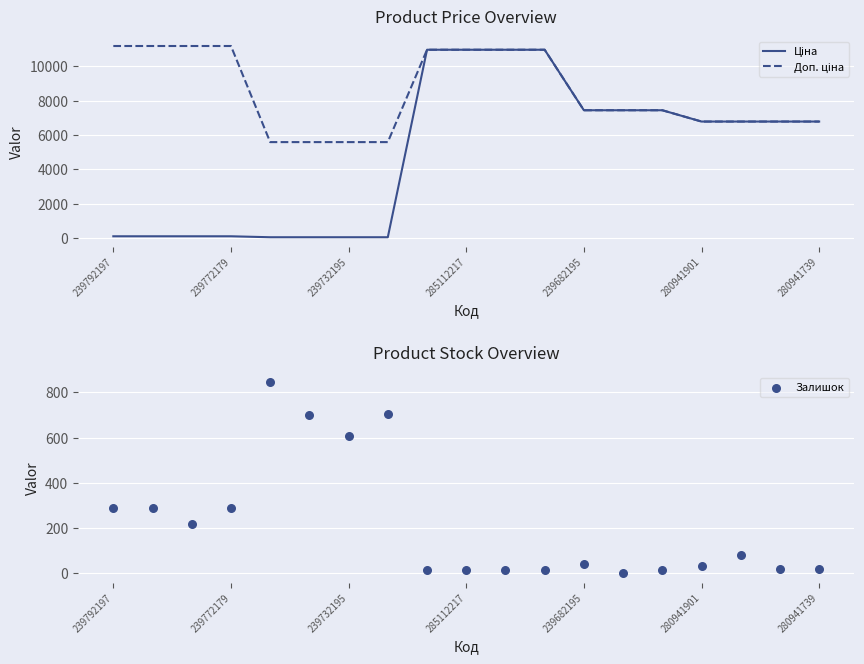

What is the total value across all series at 13?

14889.2